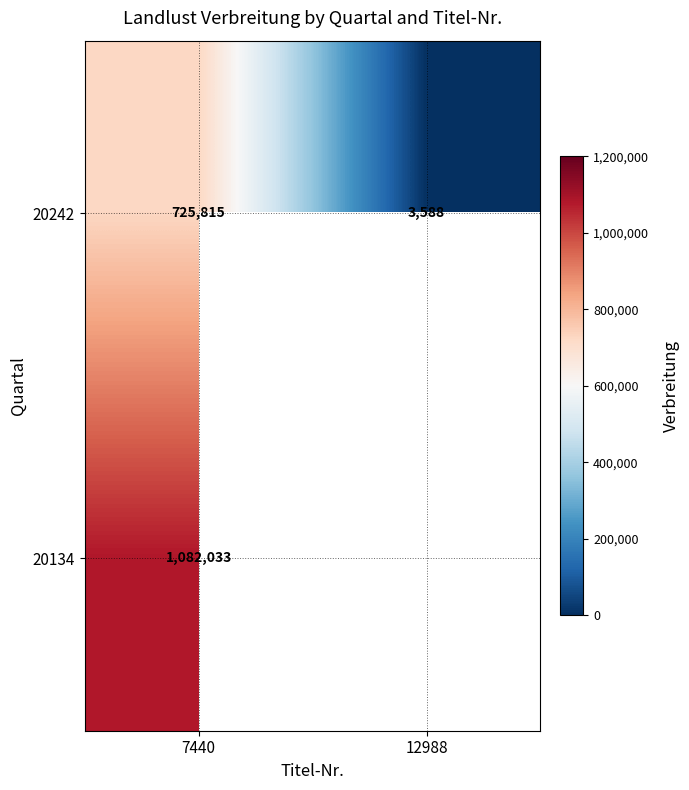

What is the difference between the maximum and minimum values in the 20242 series?

722227